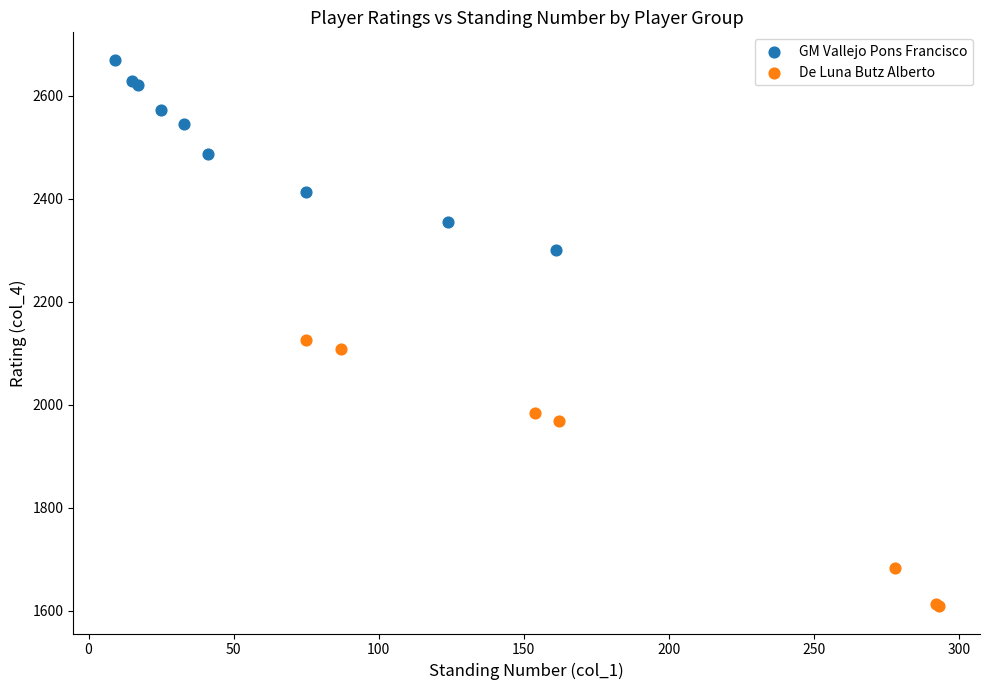

Which series reaches the maximum Y coordinate?

GM Vallejo Pons Francisco